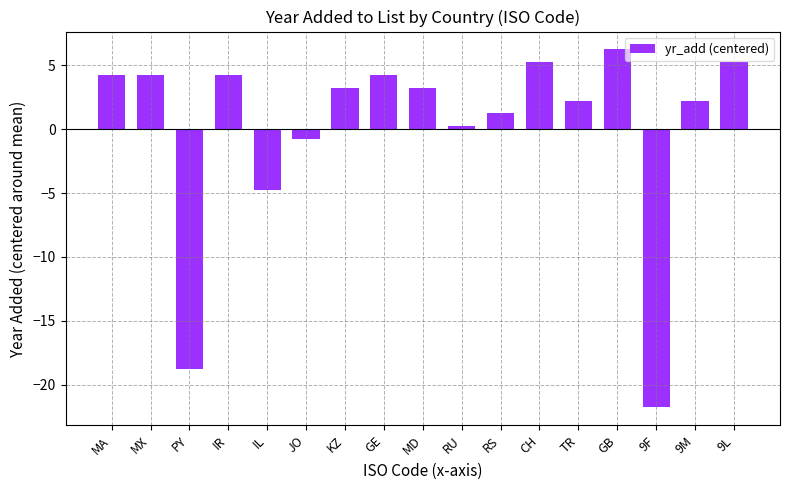

Between MD and IR, which is larger?

IR